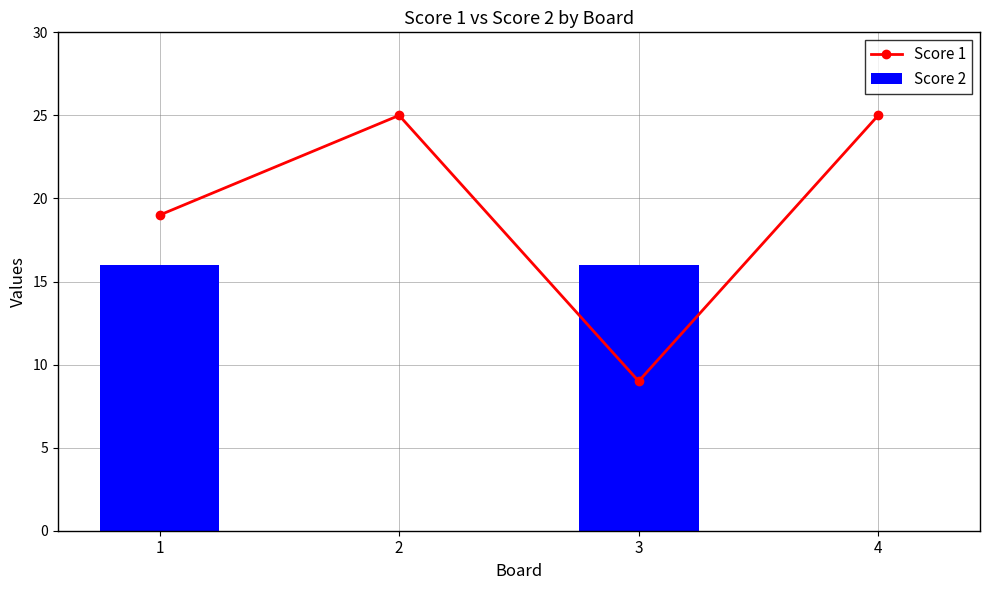

The Score 2 series shows 16 at 3. True or false?

True